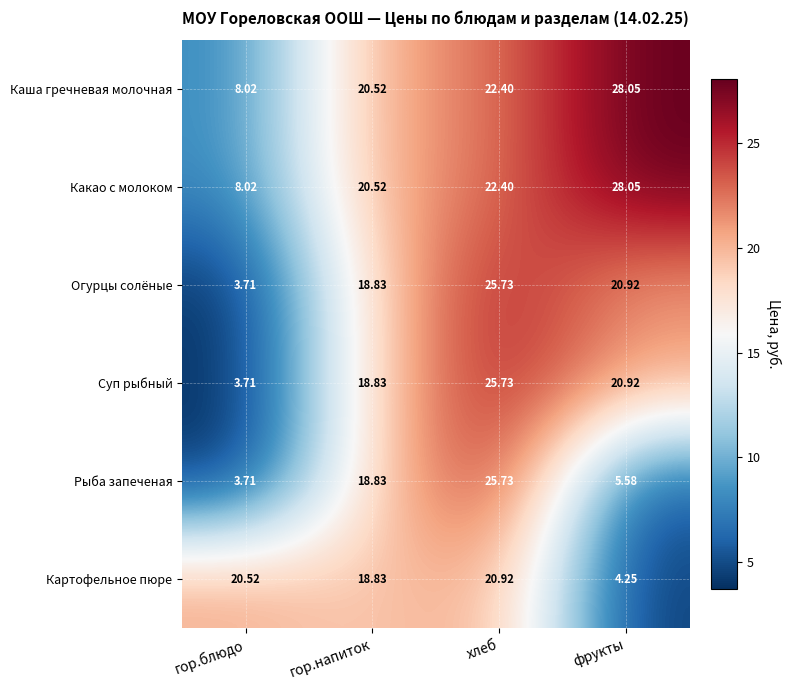

What is the difference between the highest and lowest values at хлеб?

4.8